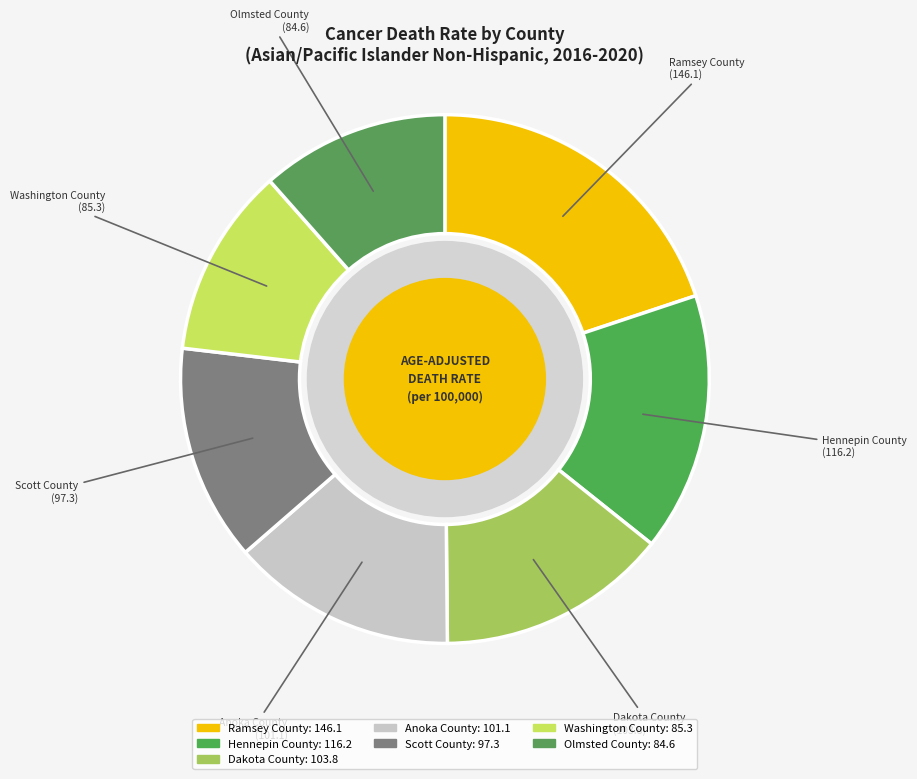

Between Olmsted County and Ramsey County, which is larger?

Ramsey County